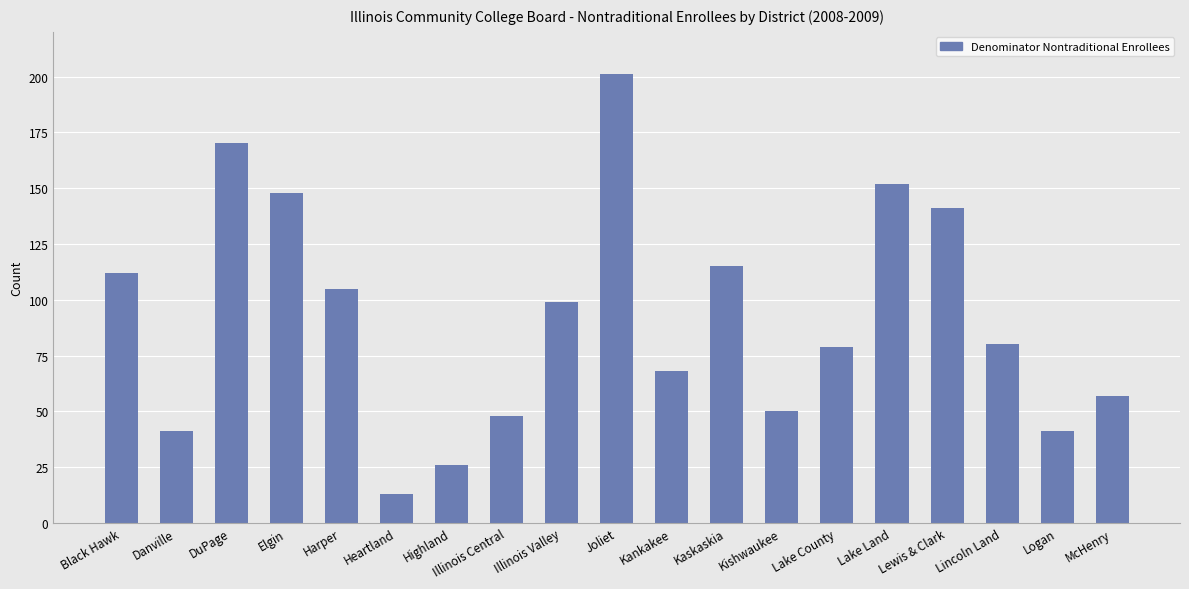

What is the value of the 8th bar from the left?

48